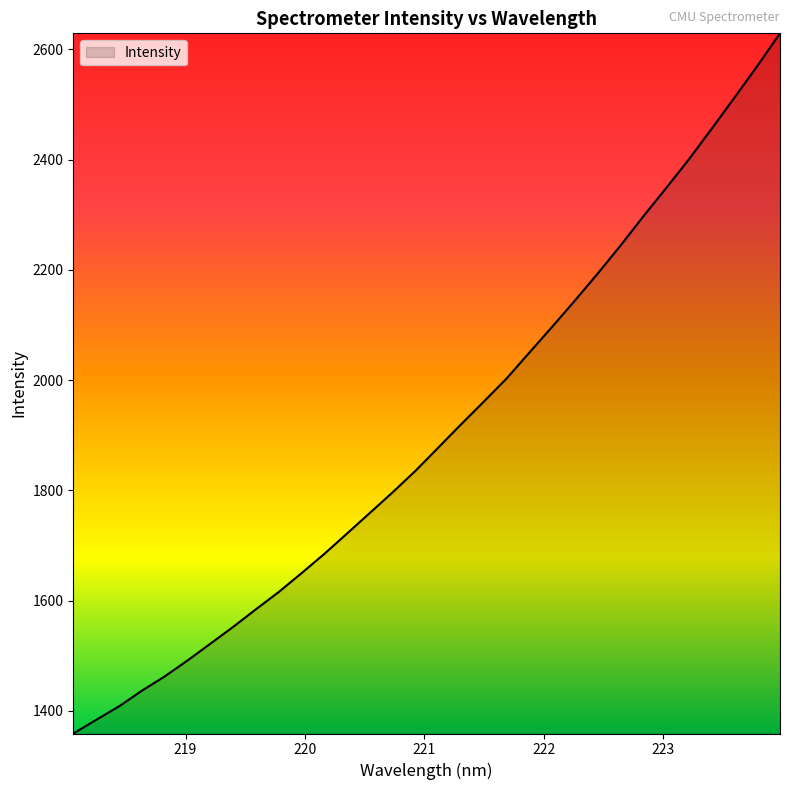

What is the minimum value shown in the chart?

1358.7